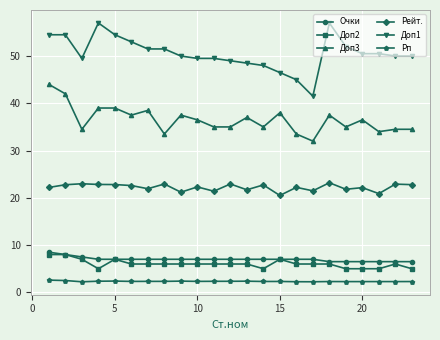

True or false: Доп2 and Рейт. intersect in this chart.

False